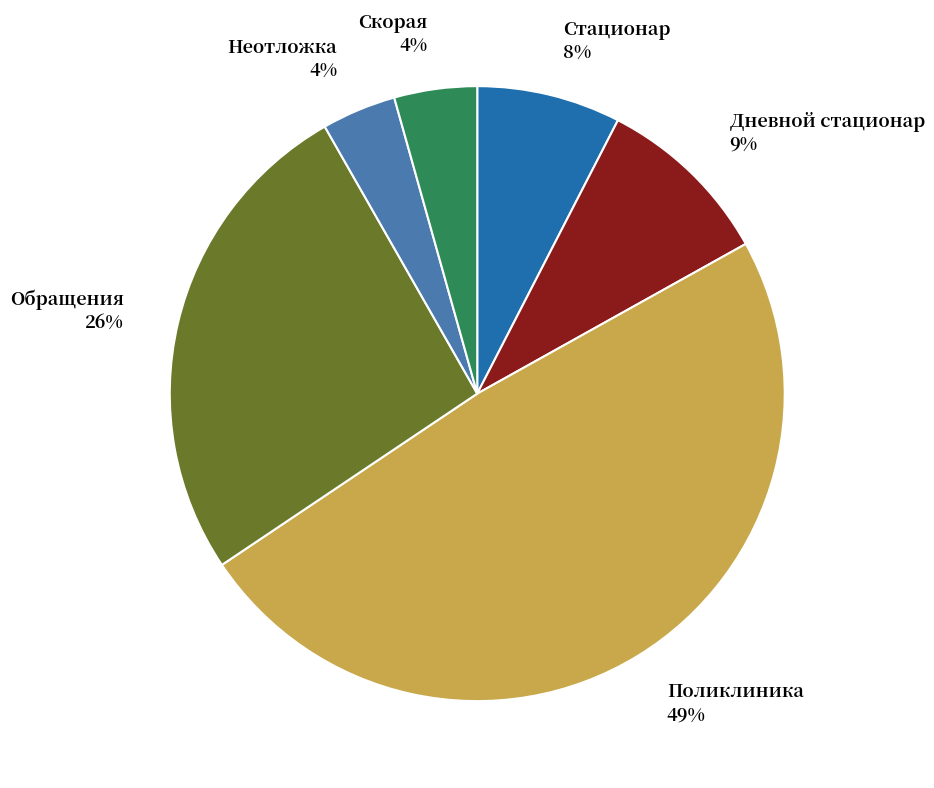

How many segments does this pie chart have?

6